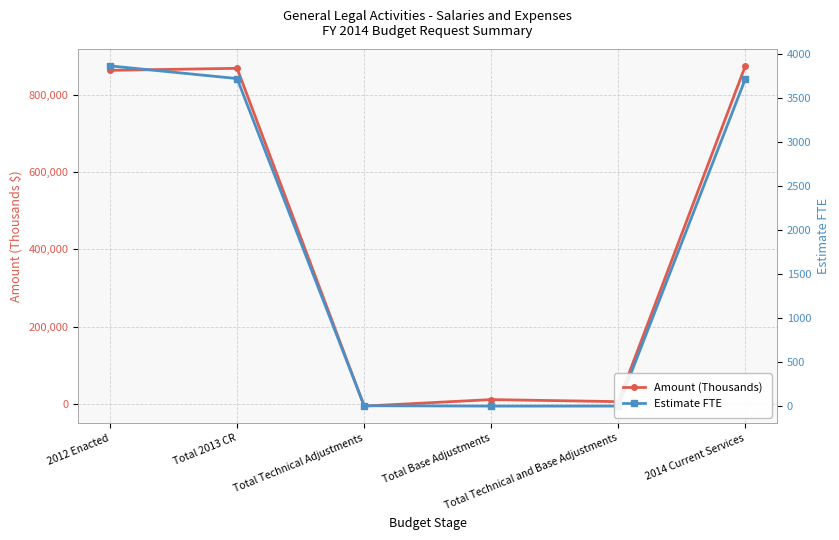

The Estimate FTE series shows 3714 at 2014 Current Services. True or false?

True